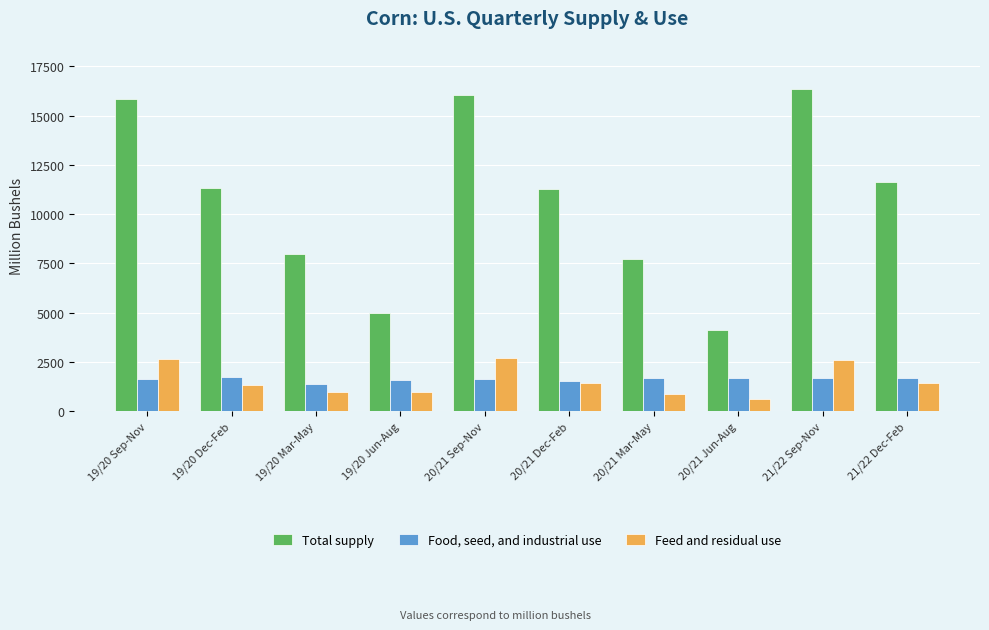

What is the smallest value displayed?

611.4